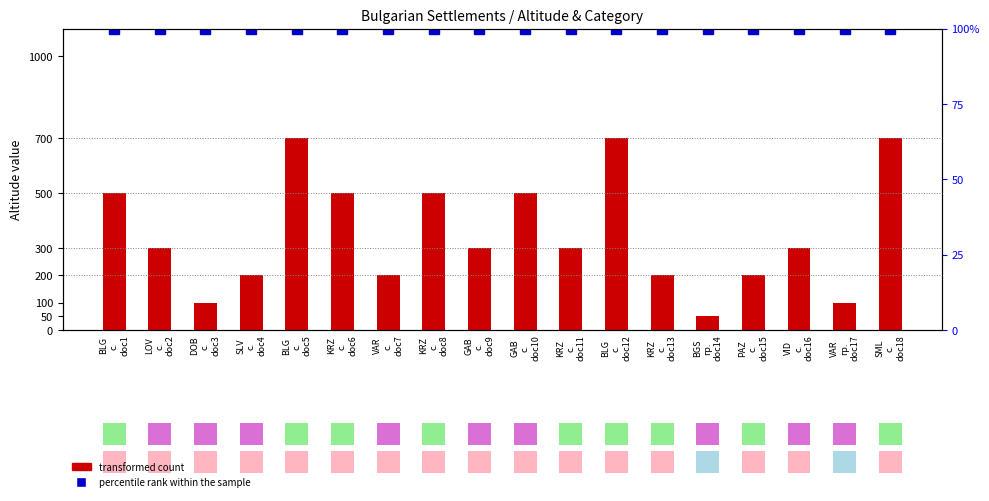

What is the approximate value of transformed count at KRZ
с.
doc8, to the nearest 50?

500